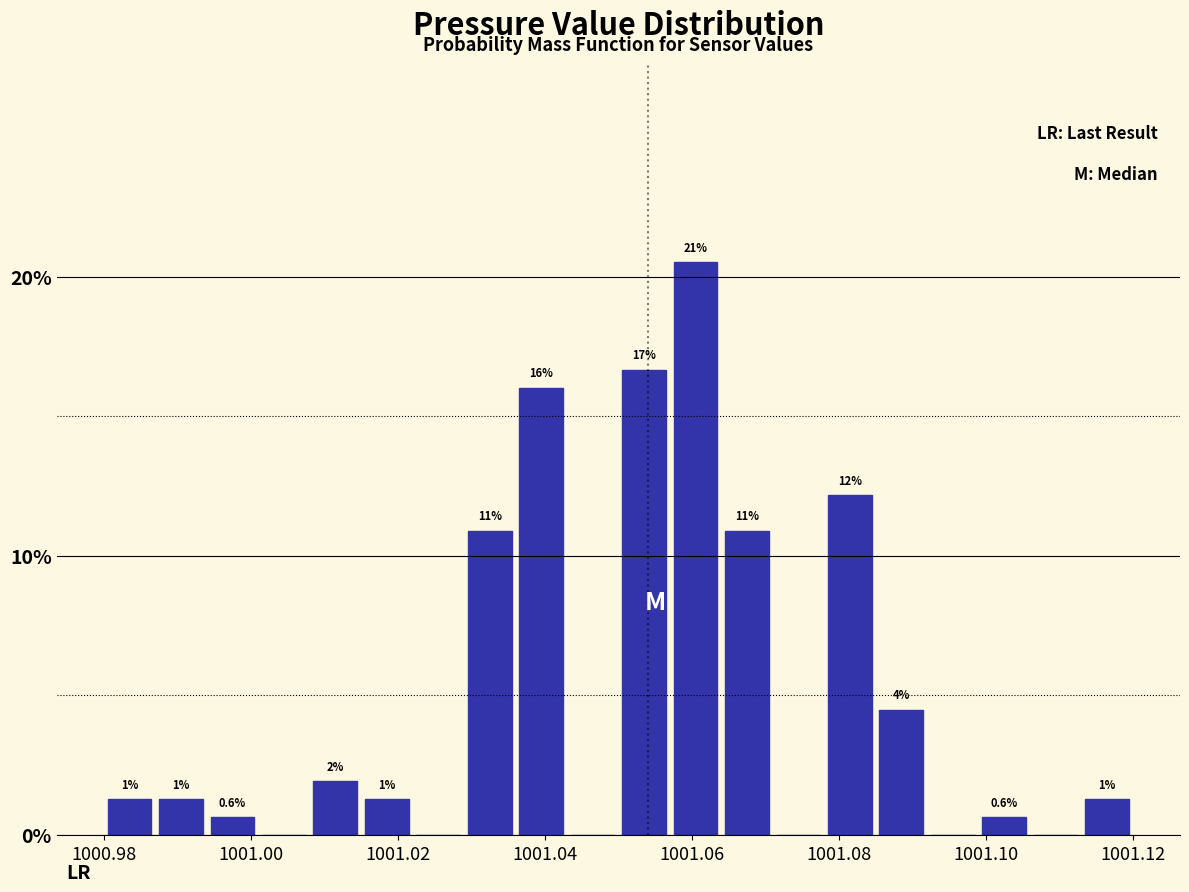

Around what value on the x-axis is the tallest bar? Give the approximate position of its centre, as read against the axis.

1001.060